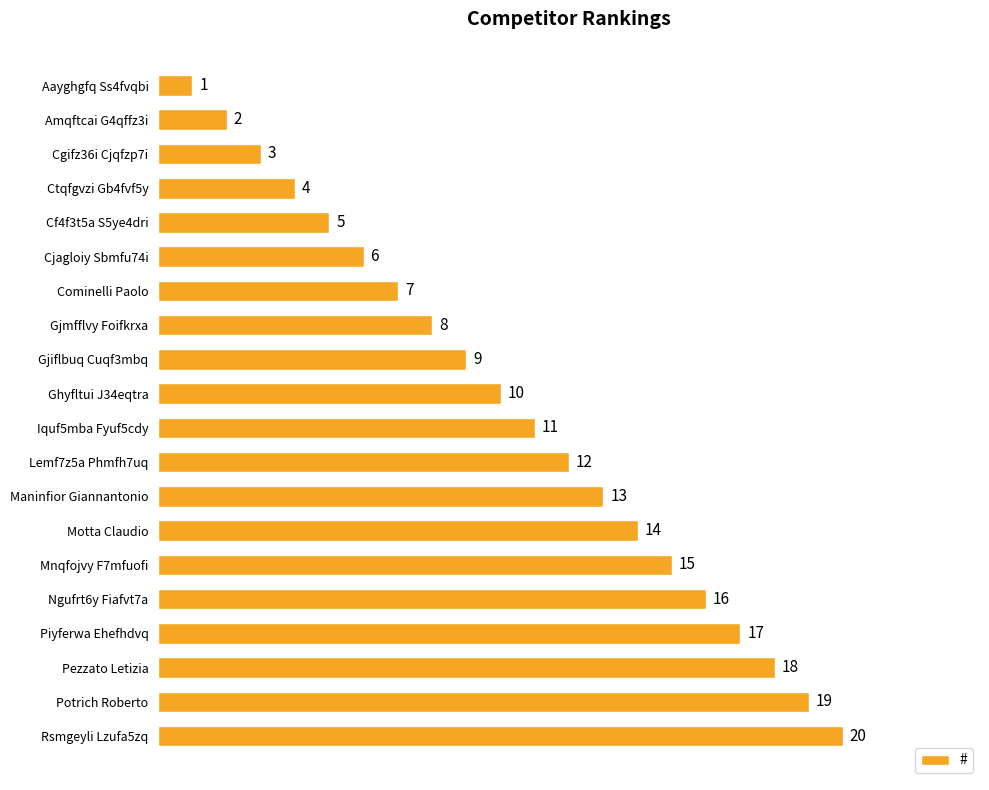

List the labels in order of value, smallest first.

Aayghgfq Ss4fvqbi, Amqftcai G4qffz3i, Cgifz36i Cjqfzp7i, Ctqfgvzi Gb4fvf5y, Cf4f3t5a S5ye4dri, Cjagloiy Sbmfu74i, Cominelli Paolo, Gjmfflvy Foifkrxa, Gjiflbuq Cuqf3mbq, Ghyfltui J34eqtra, Iquf5mba Fyuf5cdy, Lemf7z5a Phmfh7uq, Maninfior Giannantonio, Motta Claudio, Mnqfojvy F7mfuofi, Ngufrt6y Fiafvt7a, Piyferwa Ehefhdvq, Pezzato Letizia, Potrich Roberto, Rsmgeyli Lzufa5zq